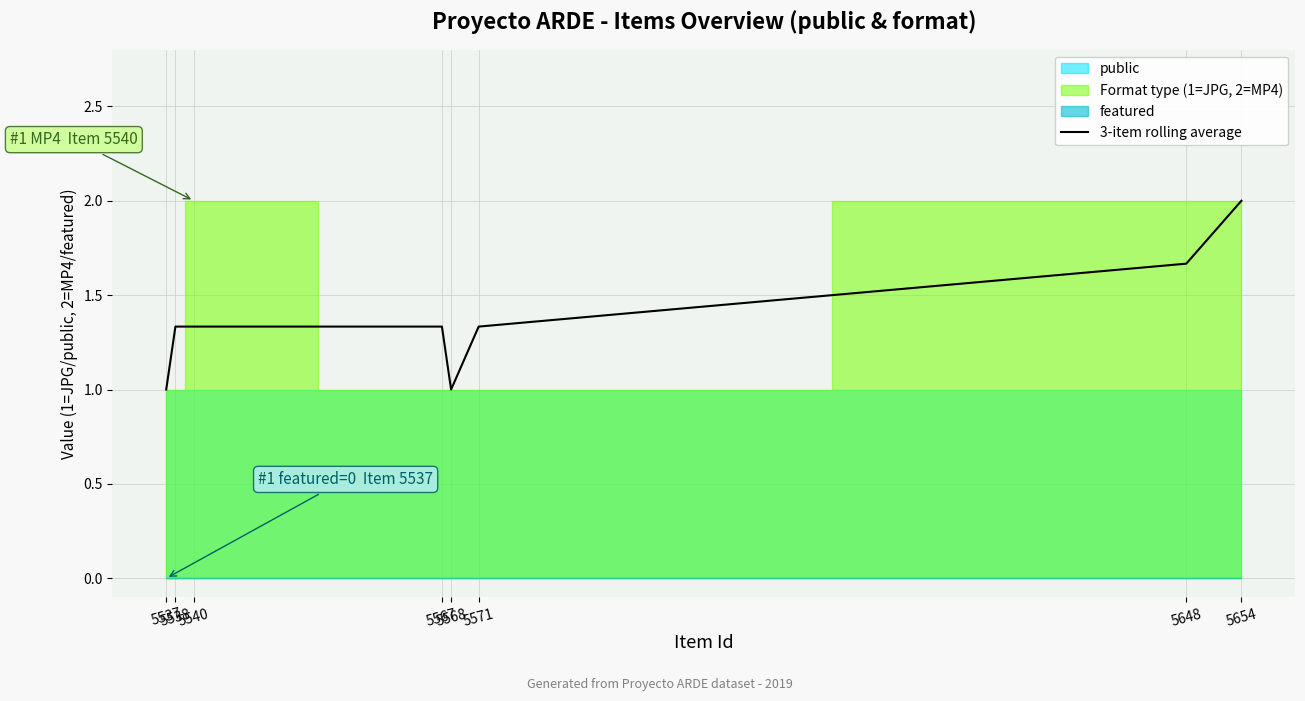

How many lines are shown in the chart?

1